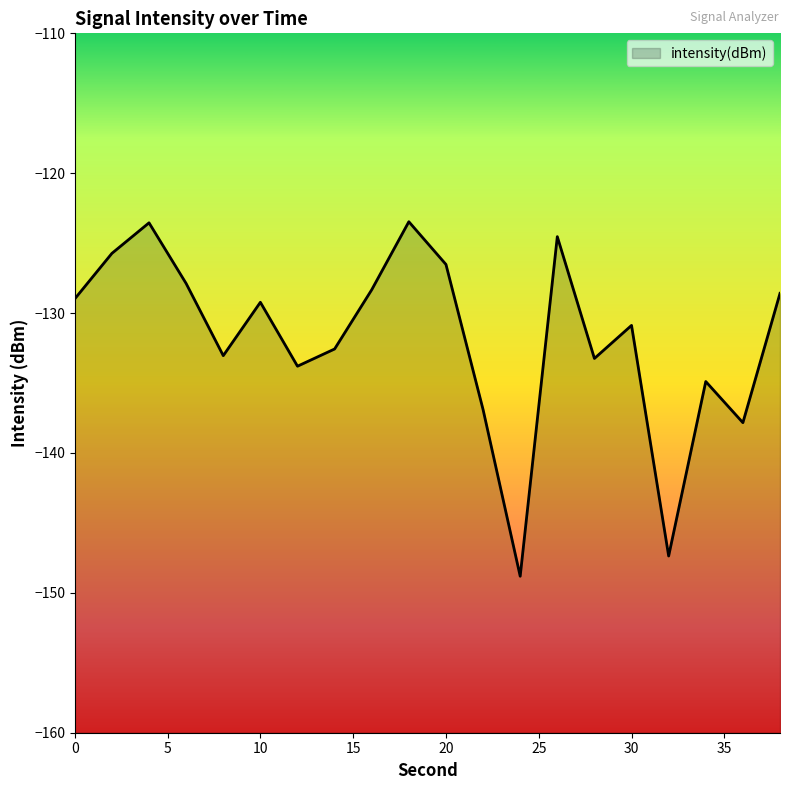

How many categories are shown in the chart?

20